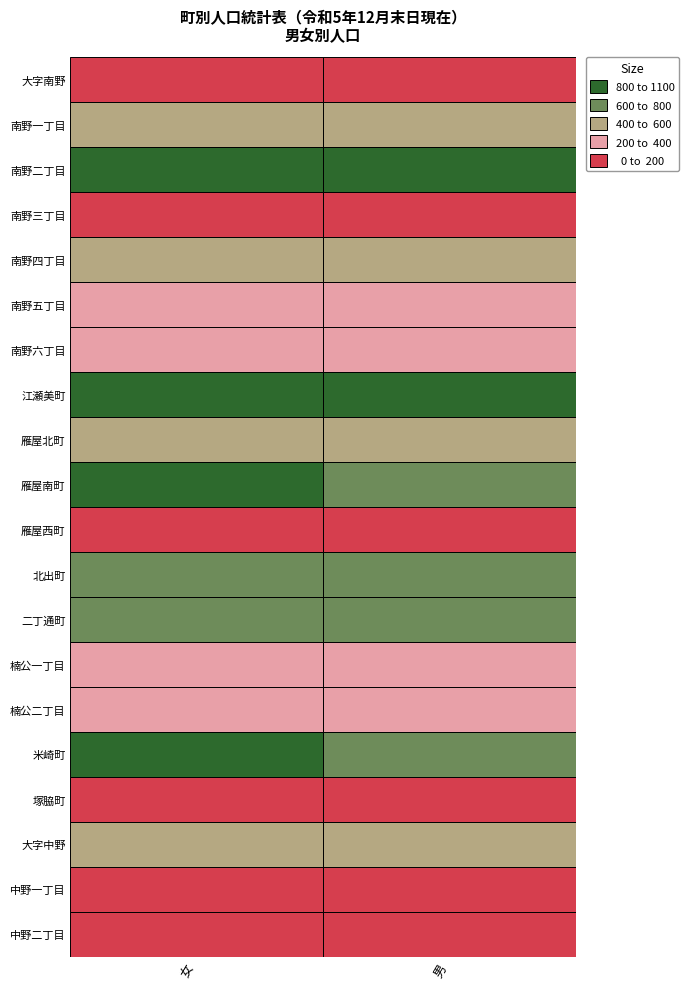

The value of 南野三丁目 at 0 is 63. True or false?

False